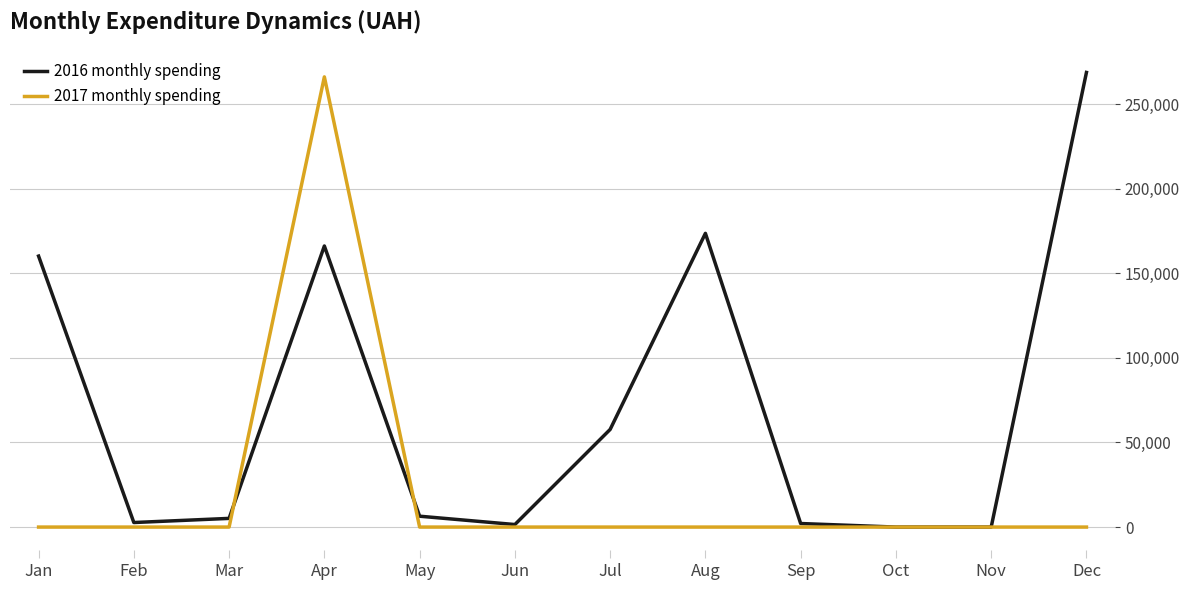

At Apr, list the series in order from largest to smallest.

2017 monthly spending, 2016 monthly spending